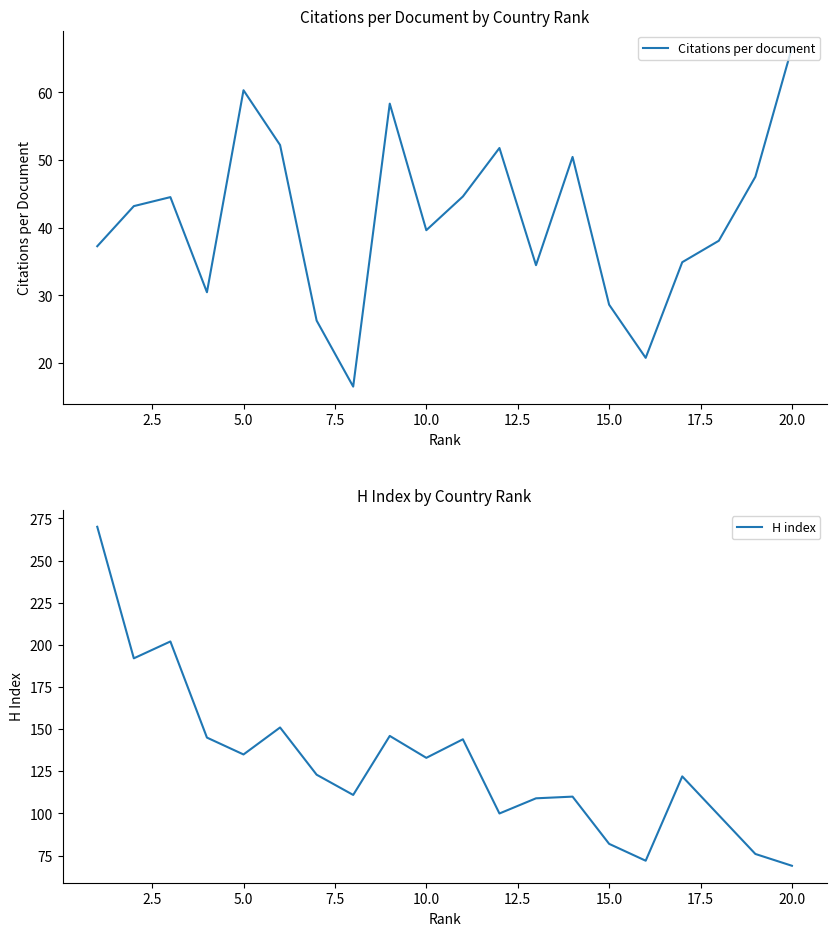

What is the minimum value for Citations per document?

16.5